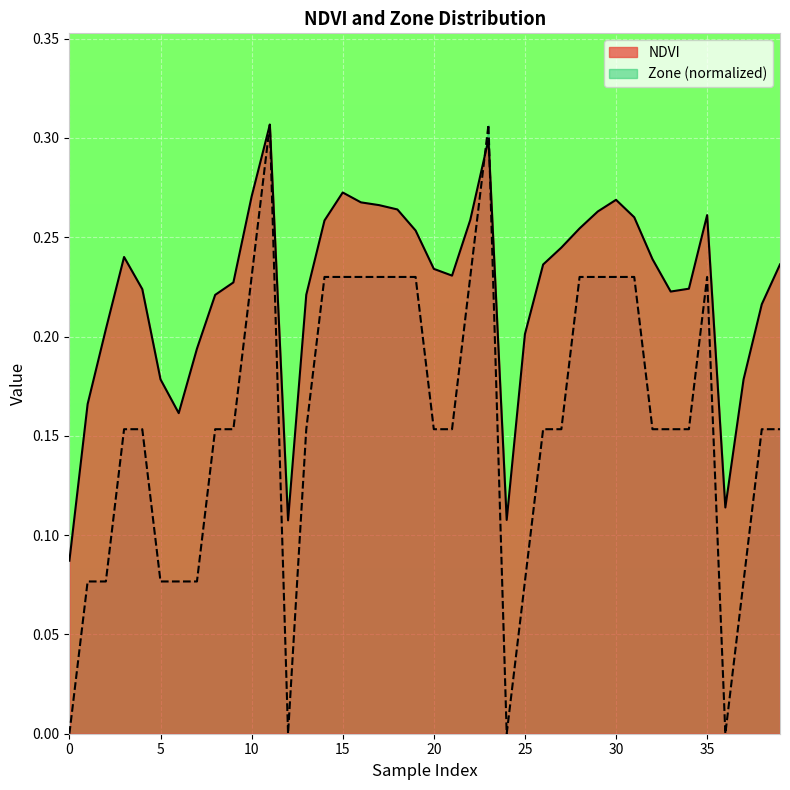

Is it true that Zone equals 0.1 at 5?

True